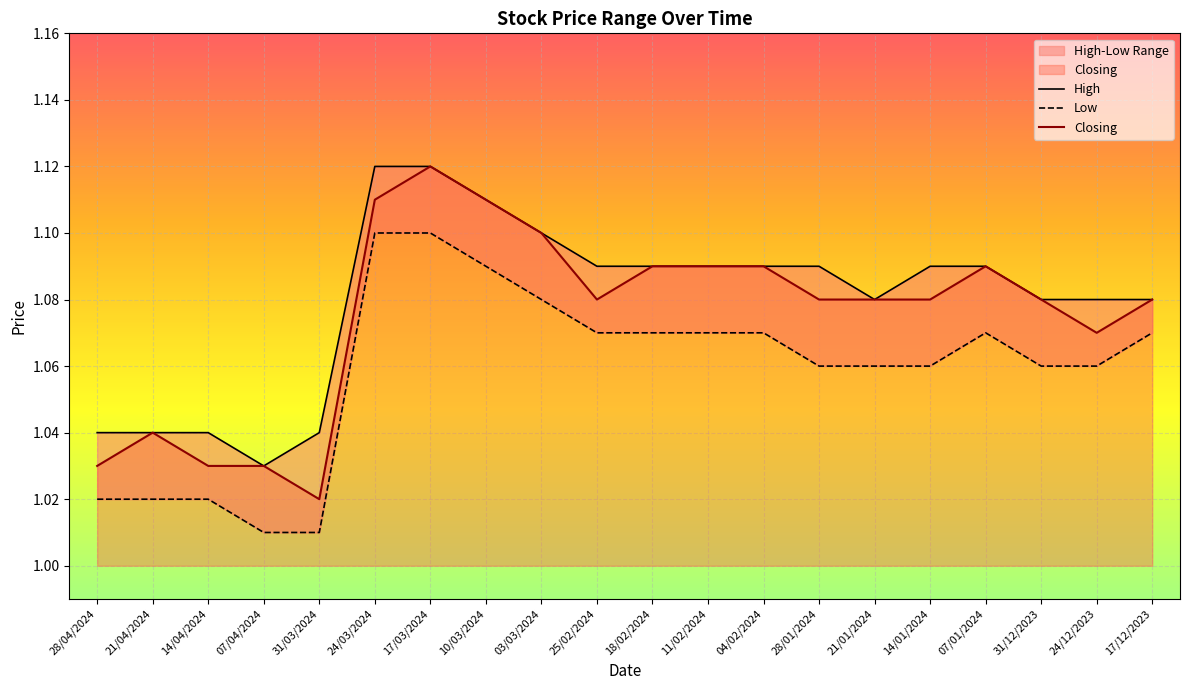

Is the value of Low at 24/12/2023 greater than the value of High at 17/12/2023?

No